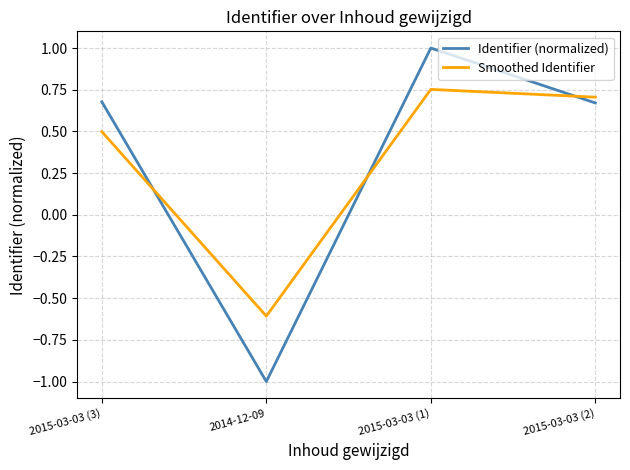

What is the difference between the second highest and minimum values in the Identifier (normalized) series?

1.7